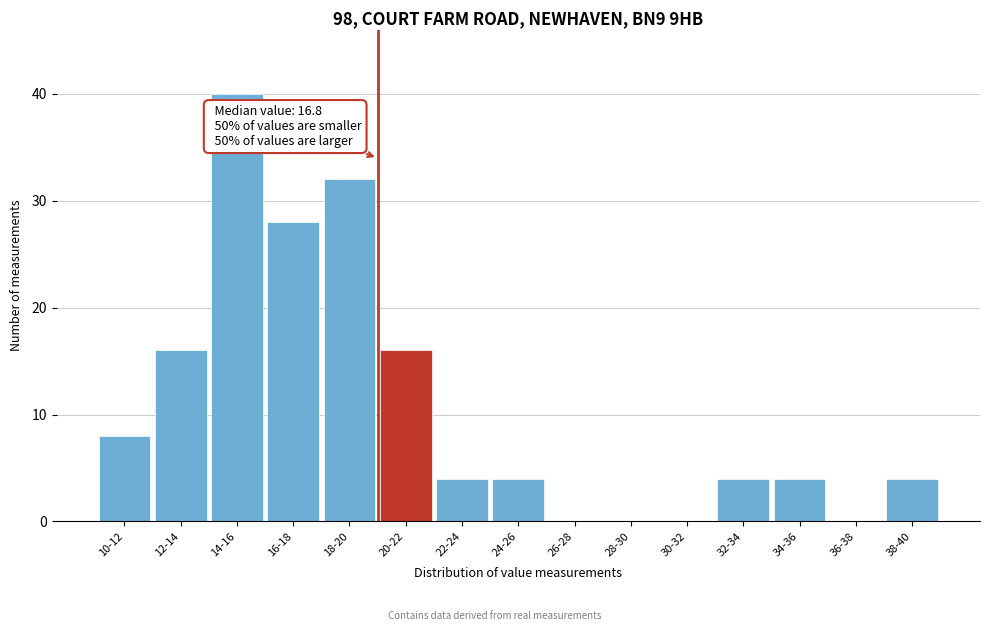

Reading left to right, transcribe all the data shown in this chart.

10-12=8	12-14=16	14-16=40	16-18=28	18-20=32	20-22=16	22-24=4	24-26=4	26-28=0	28-30=0	30-32=0	32-34=4	34-36=4	36-38=0	38-40=4